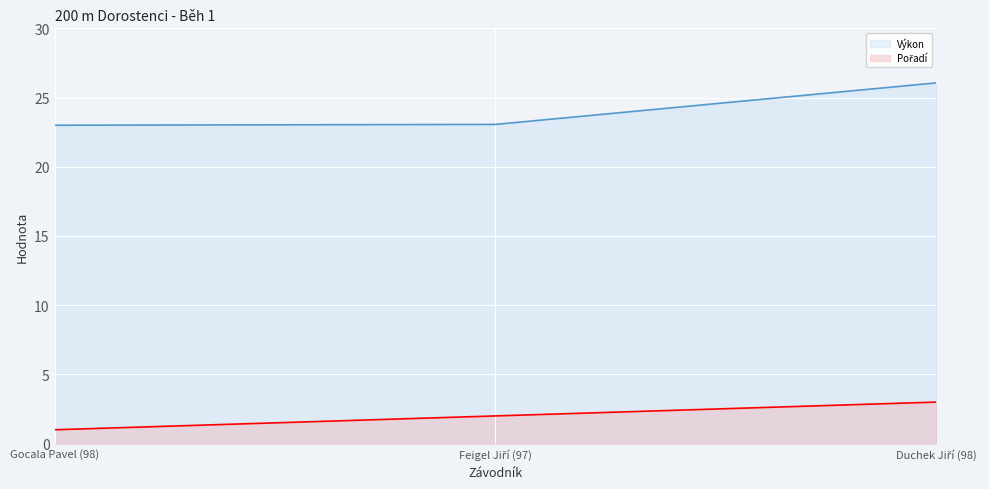

True or false: Výkon has a value of 23.1 at Feigel Jiří (97).

True